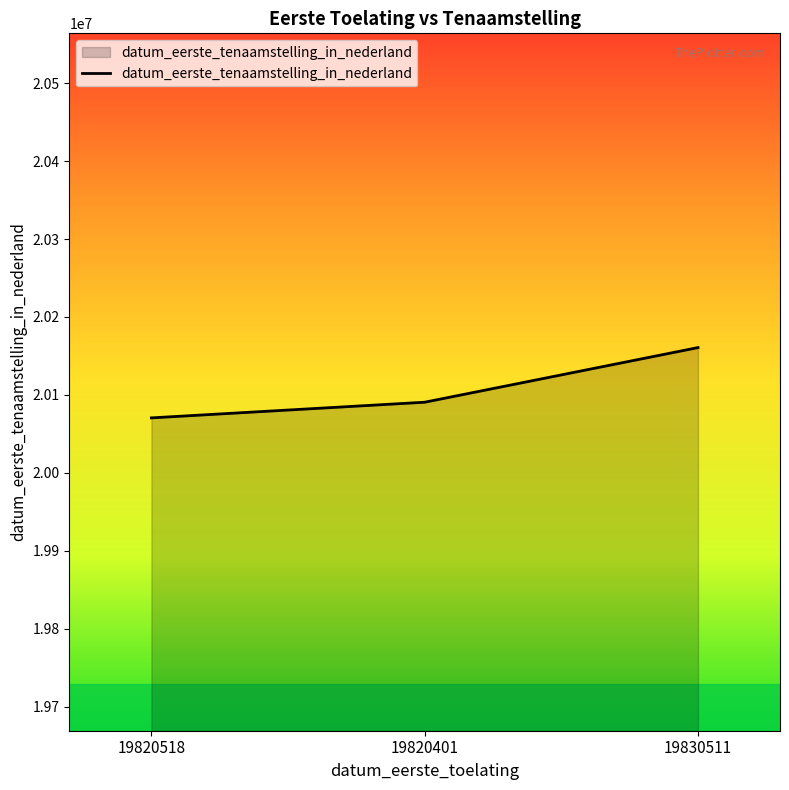

Does the chart have visible grid lines?

No